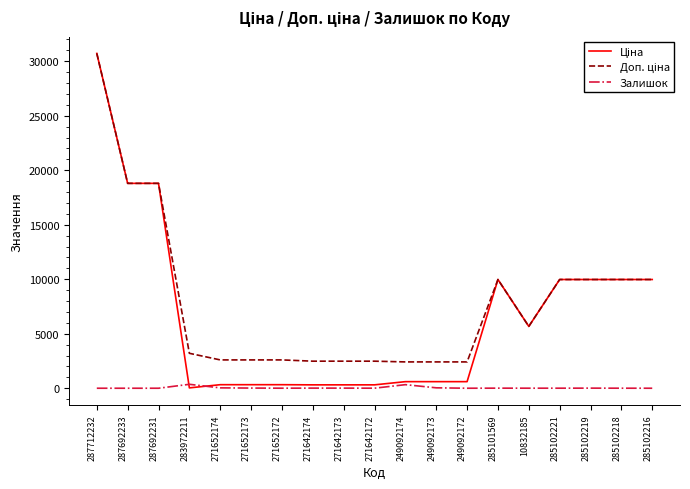

What position from the left is 285102221?

16